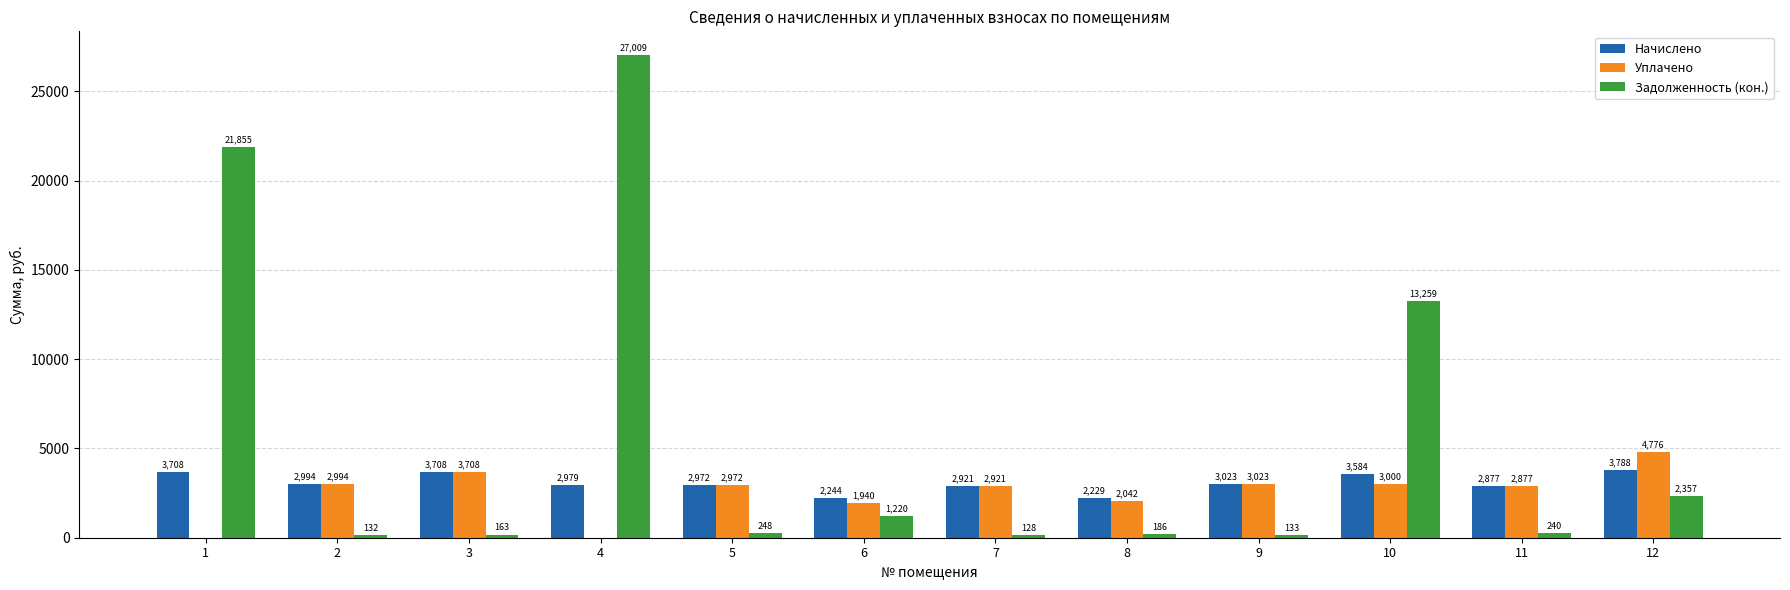

Which series changed the most between 4 and 8?

Задолженность (кон.)